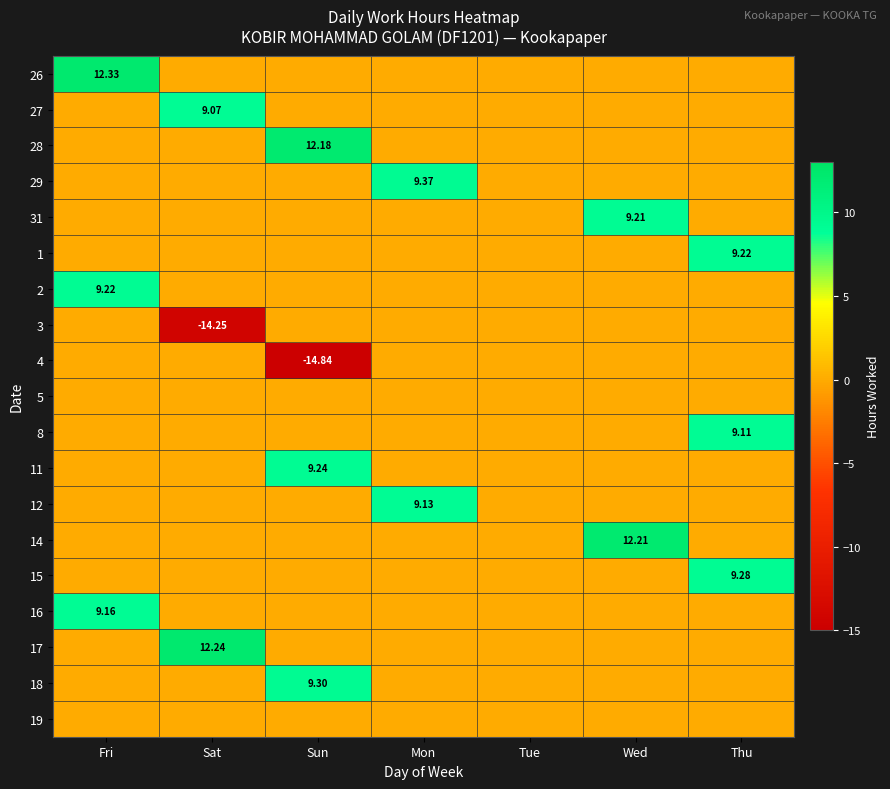

What is the minimum value shown in the chart?

-14.8